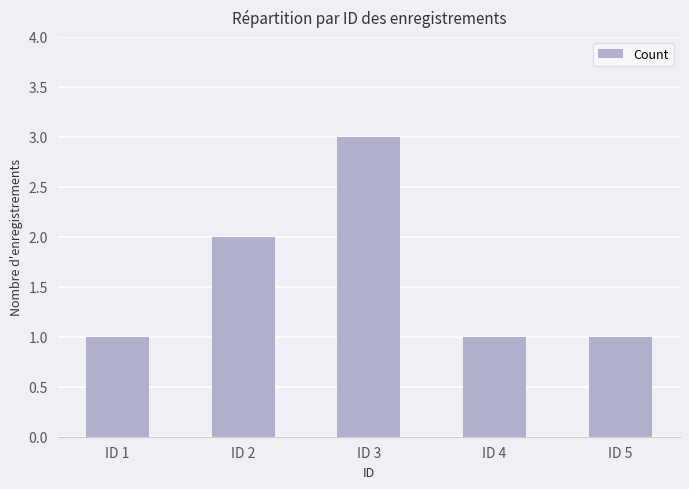

Reading right to left, what are all the values shown in this chart?

ID 5=1	ID 4=1	ID 3=3	ID 2=2	ID 1=1